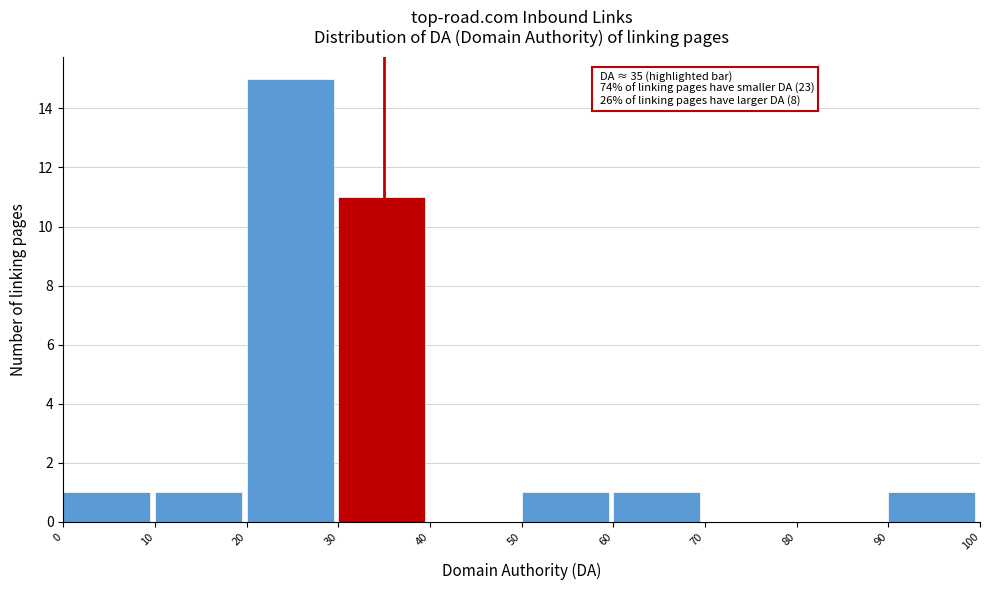

Which range on the x-axis has the tallest bar?

20 to 30